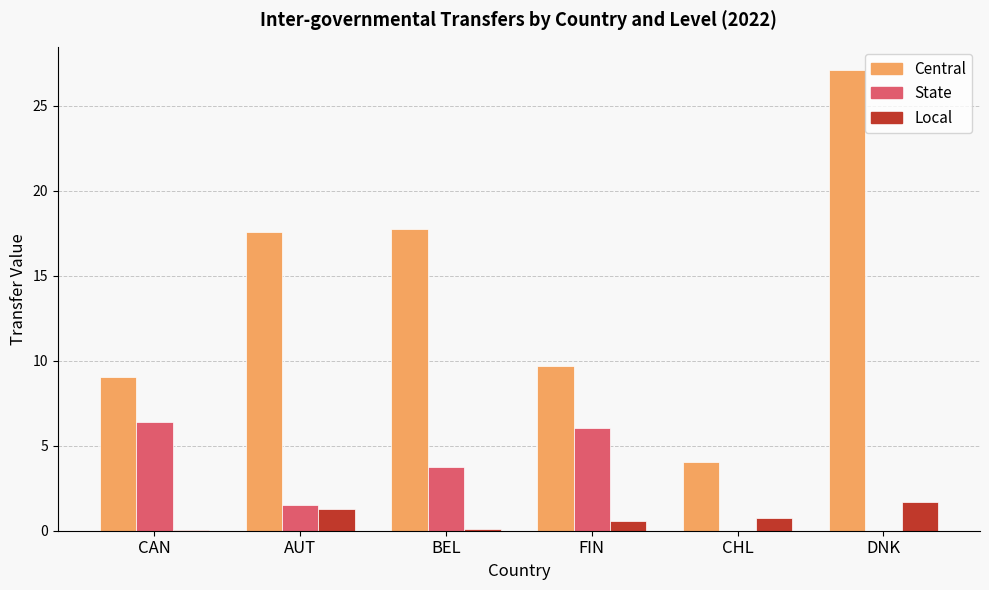

At which category does the chart reach its peak across all series?

DNK